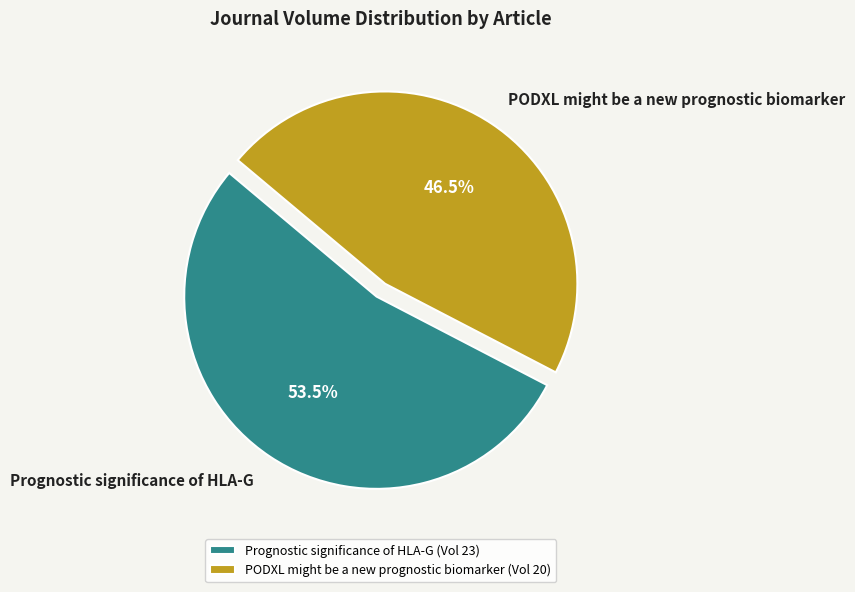

Approximately how many times larger is the value at PODXL might be a new prognostic biomarker compared to Prognostic significance of HLA-G?

0.9